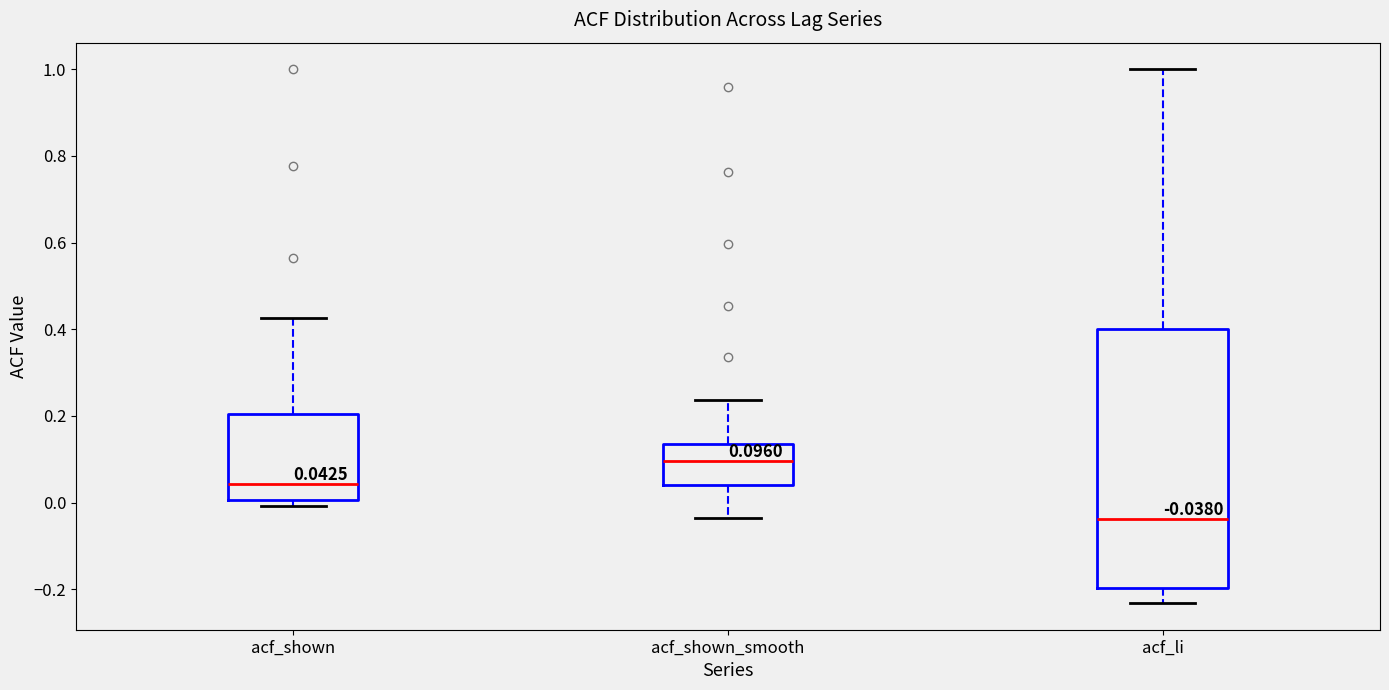

Comparing the boxes themselves (not the whiskers), which one is the tallest?

acf_li